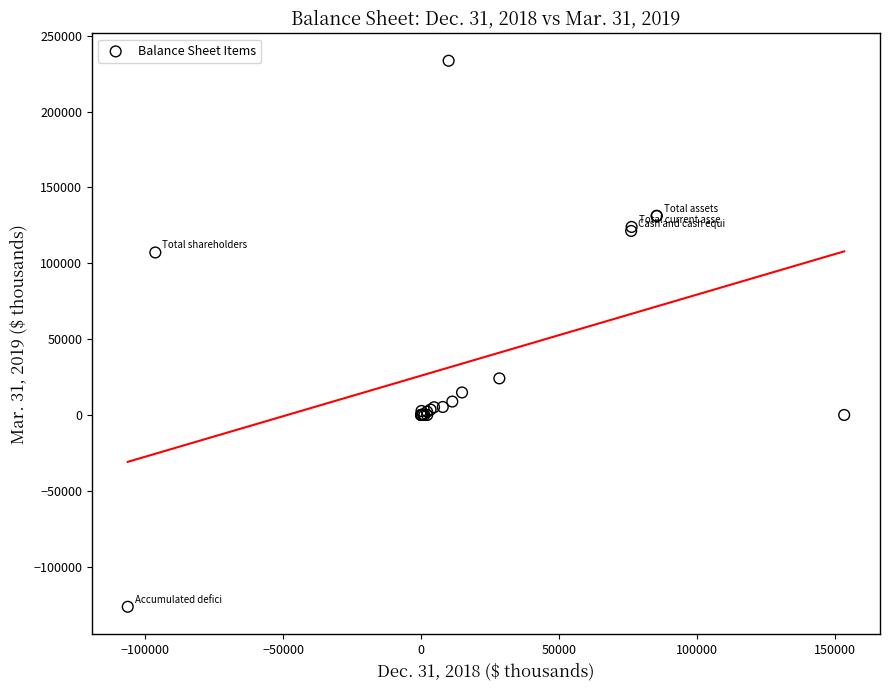

What Y value in the scatter plot is closest to 53553?

24132